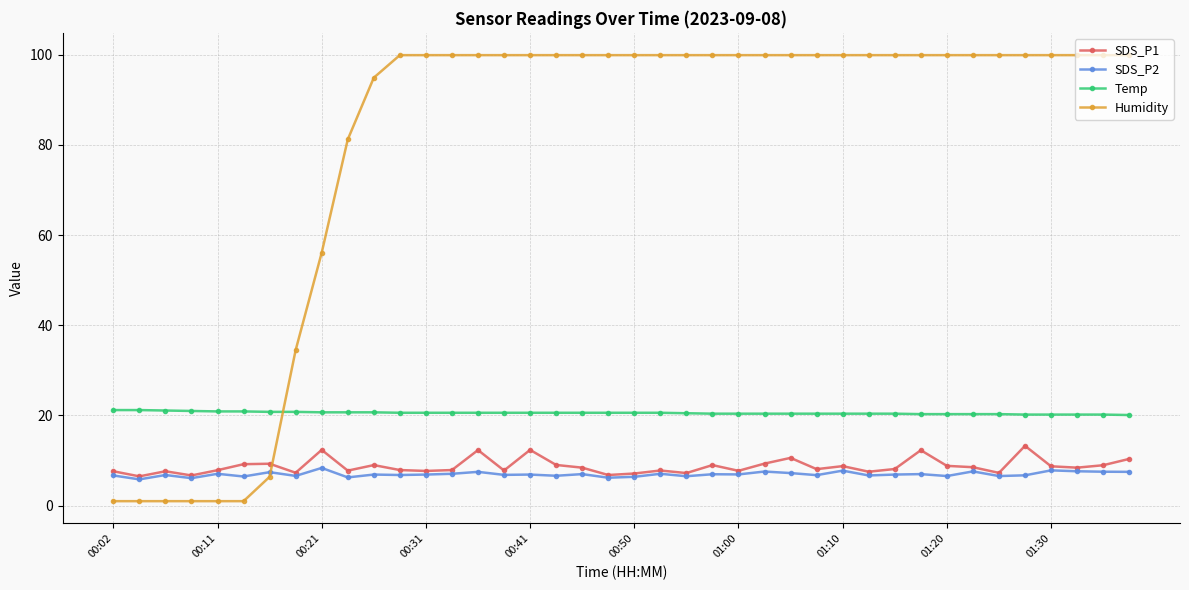

What is the minimum value for SDS_P1?

6.5